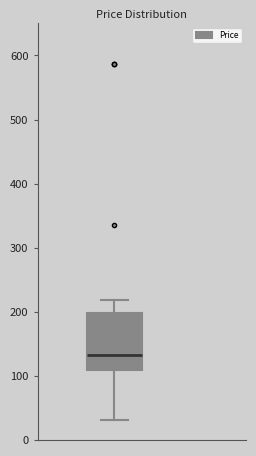

Transcribe this box plot: give where the median line is, the range the box spans, and where the two whiskers end, as read against the y-axis. The values are not printed on the chart, so give them approximately, as read against the axis.

median 130, box 110 to 200, whiskers 30 to 220